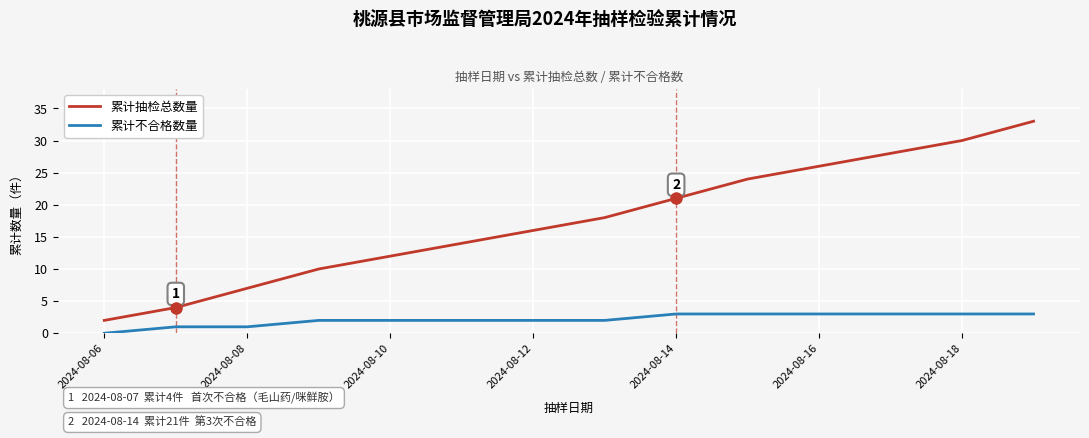

Does the chart have visible grid lines?

Yes